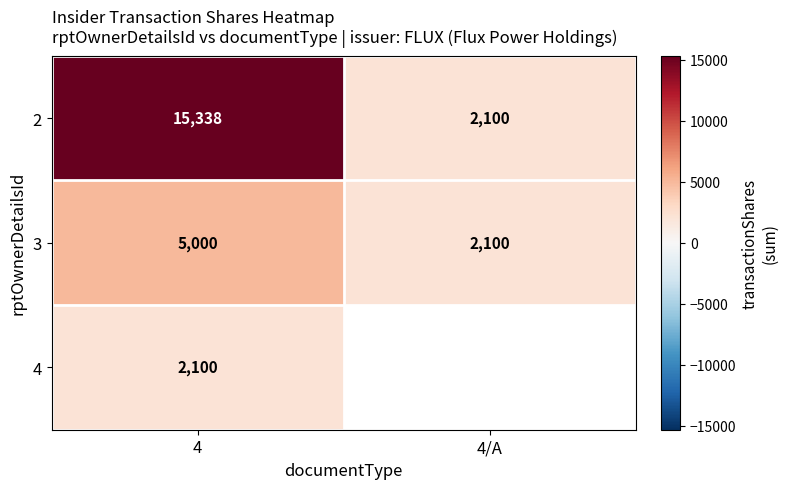

Between 4/A and 4, which is larger?

4